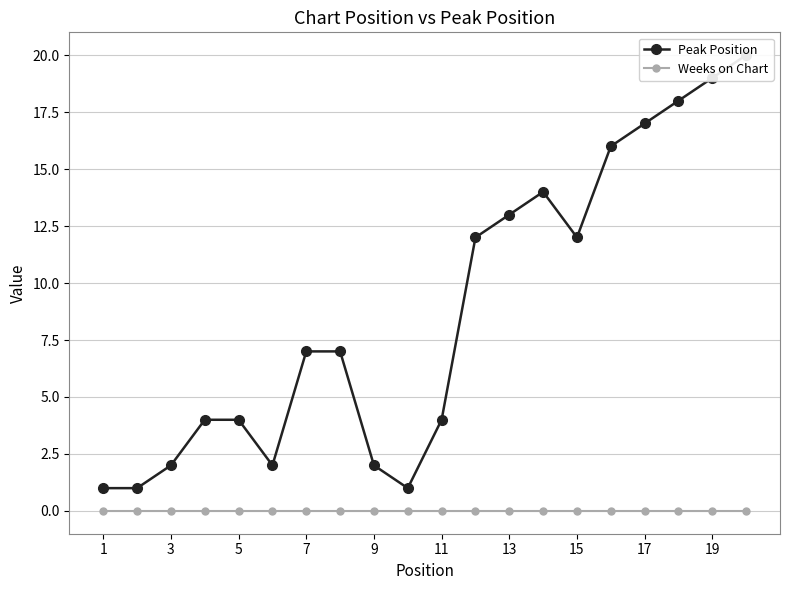

Which series has the largest total across all categories?

Peak Position